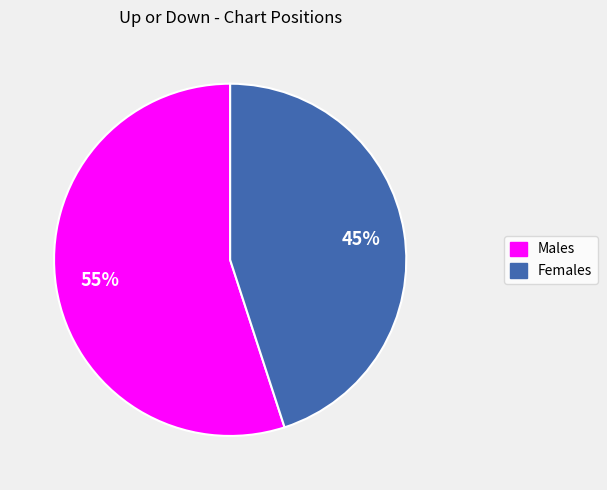

How many segments does this pie chart have?

2